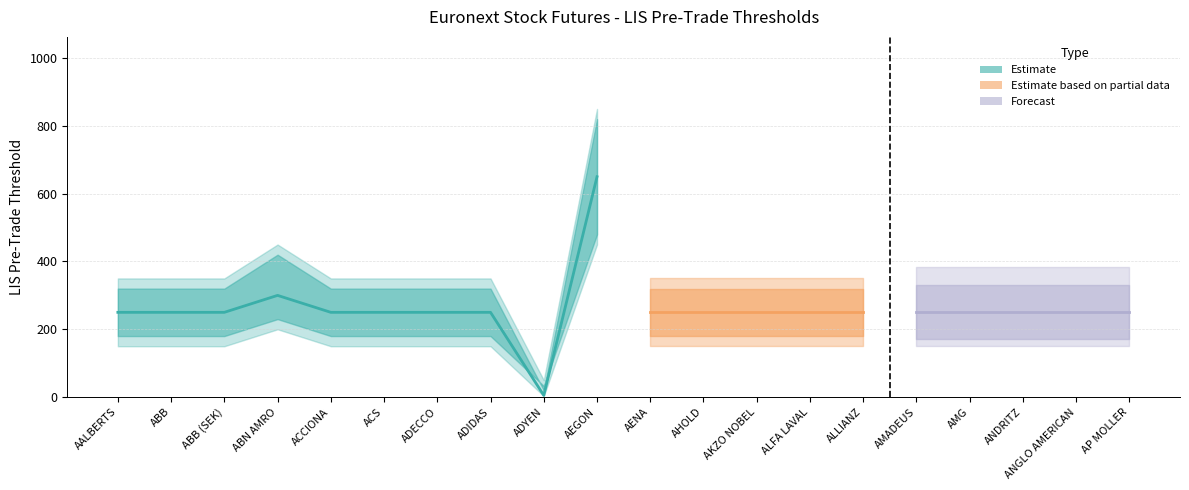

What is the difference between the highest and lowest values at ABB?

200